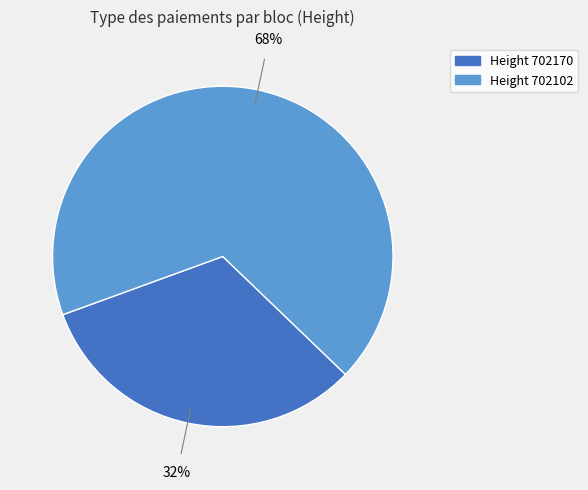

To the nearest percent, what is the average slice percentage?

50%